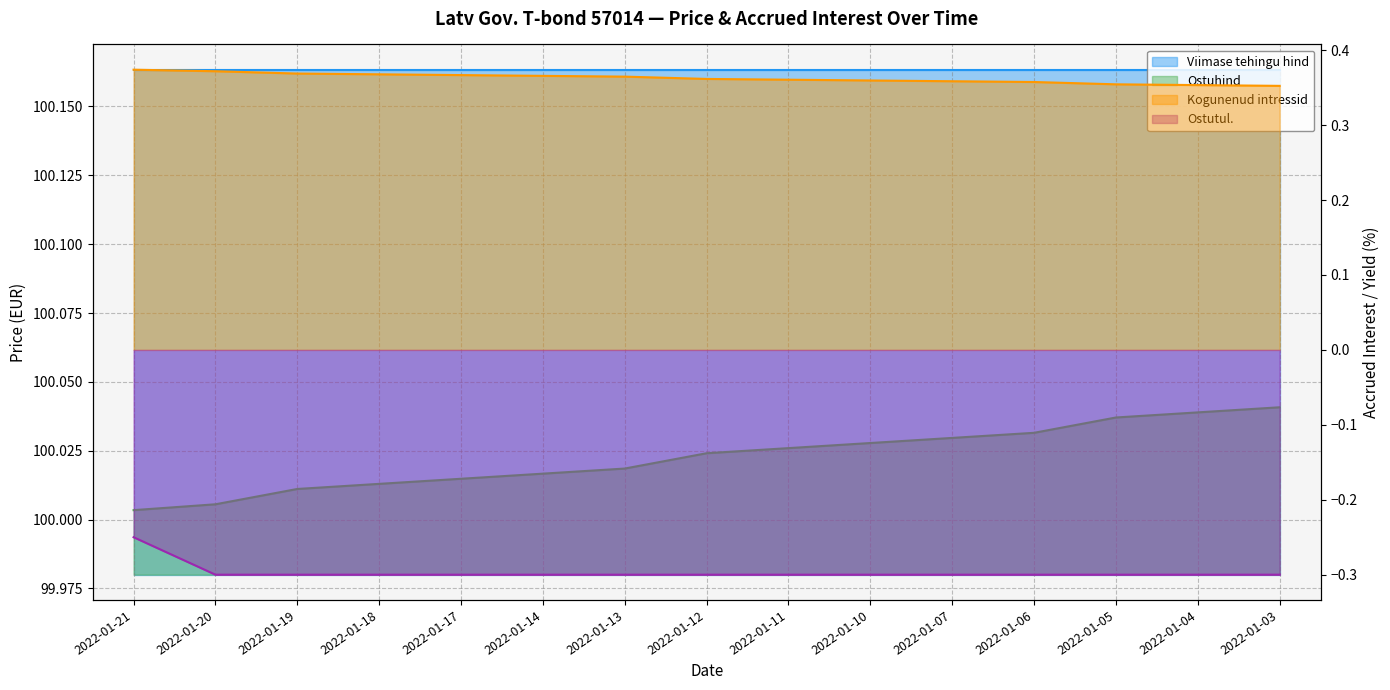

Between 2022-01-10 and 2022-01-04, which series saw the biggest shift?

Ostuhind